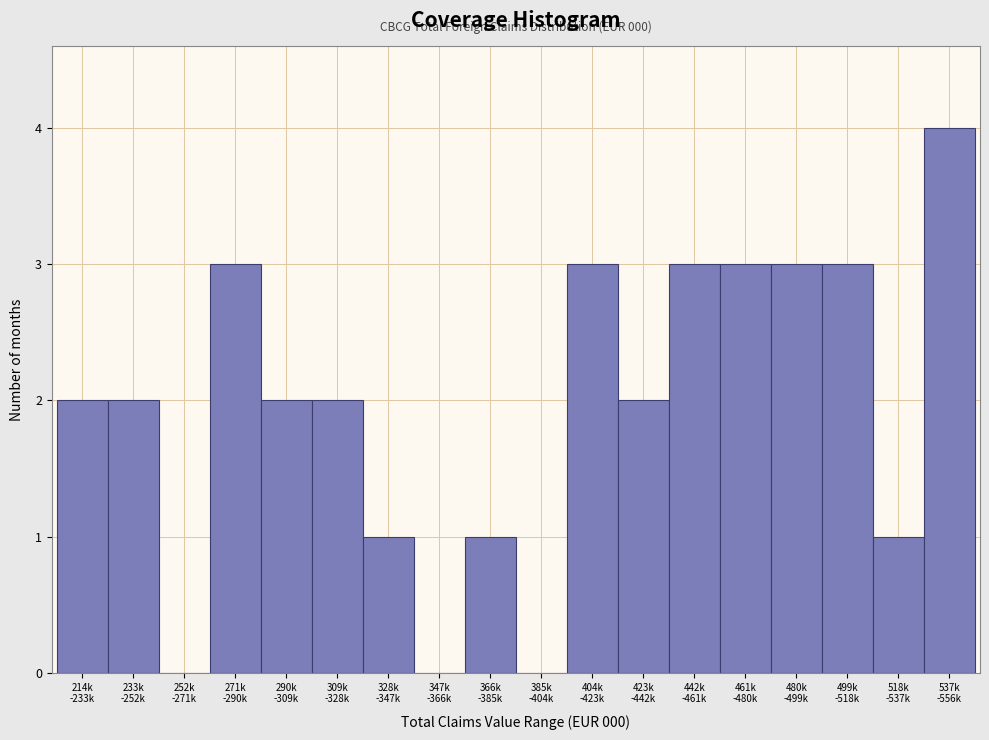

What is the greatest value displayed?

4